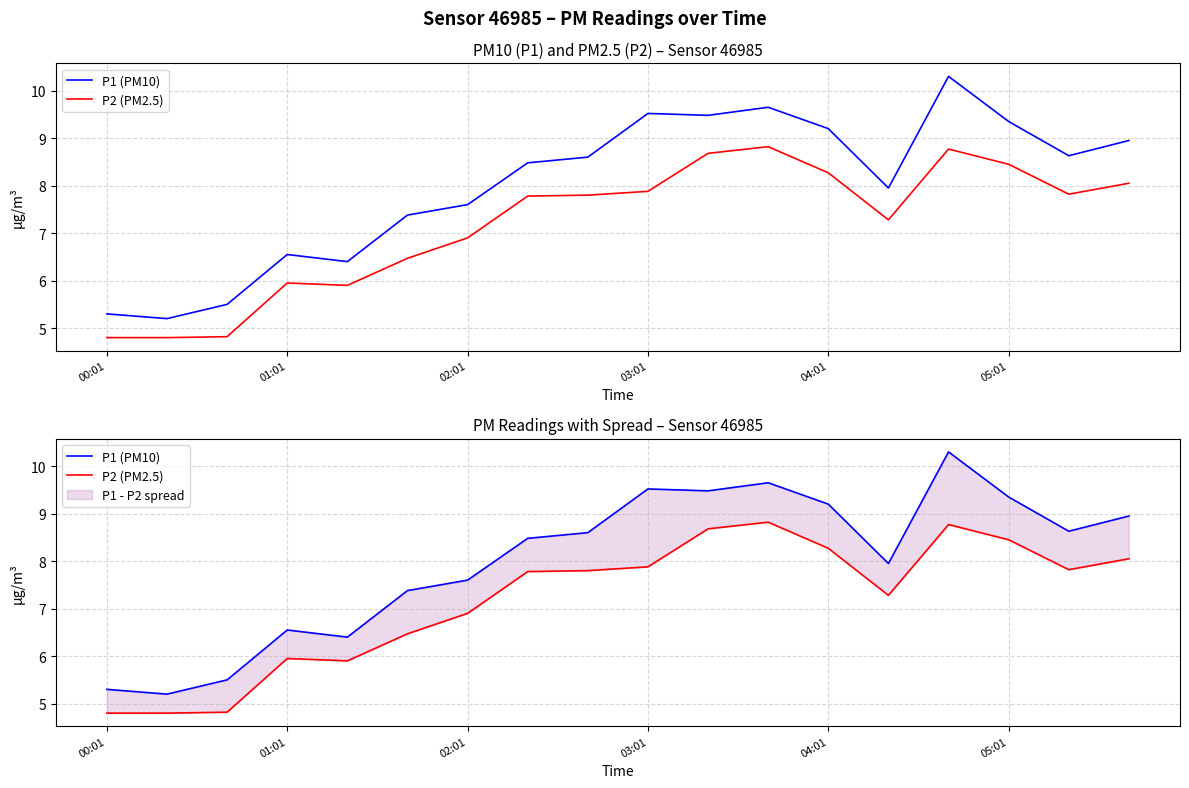

Between 17 and 16, which is larger?

17